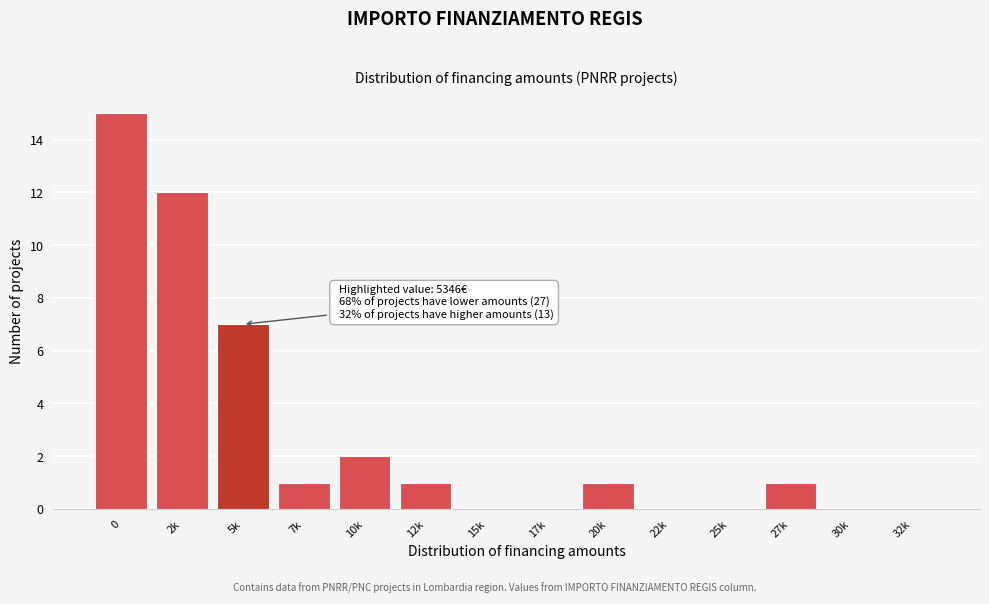

Reading left to right, what are all the values shown in this chart?

0=15	2k=12	5k=7	7k=1	10k=2	12k=1	15k=0	17k=0	20k=1	22k=0	25k=0	27k=1	30k=0	32k=0